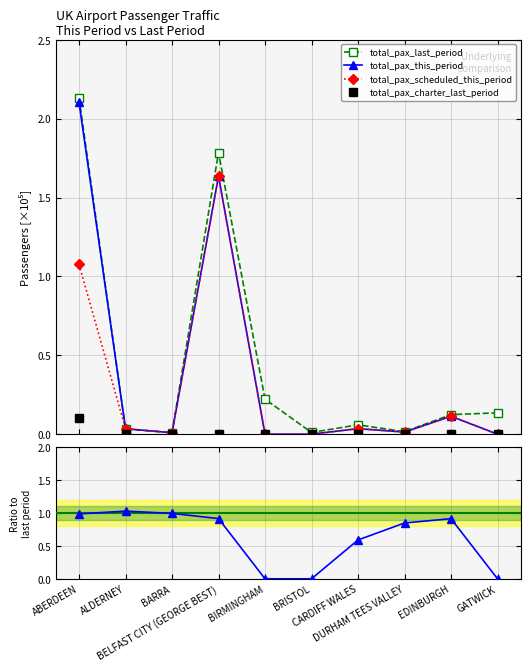

What position from the right is GATWICK?

1